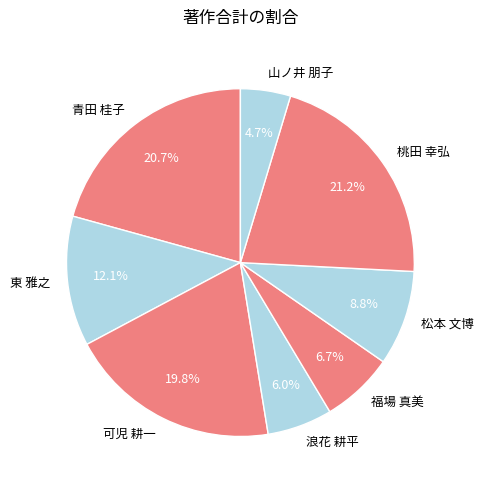

Is there a majority slice in this chart?

No